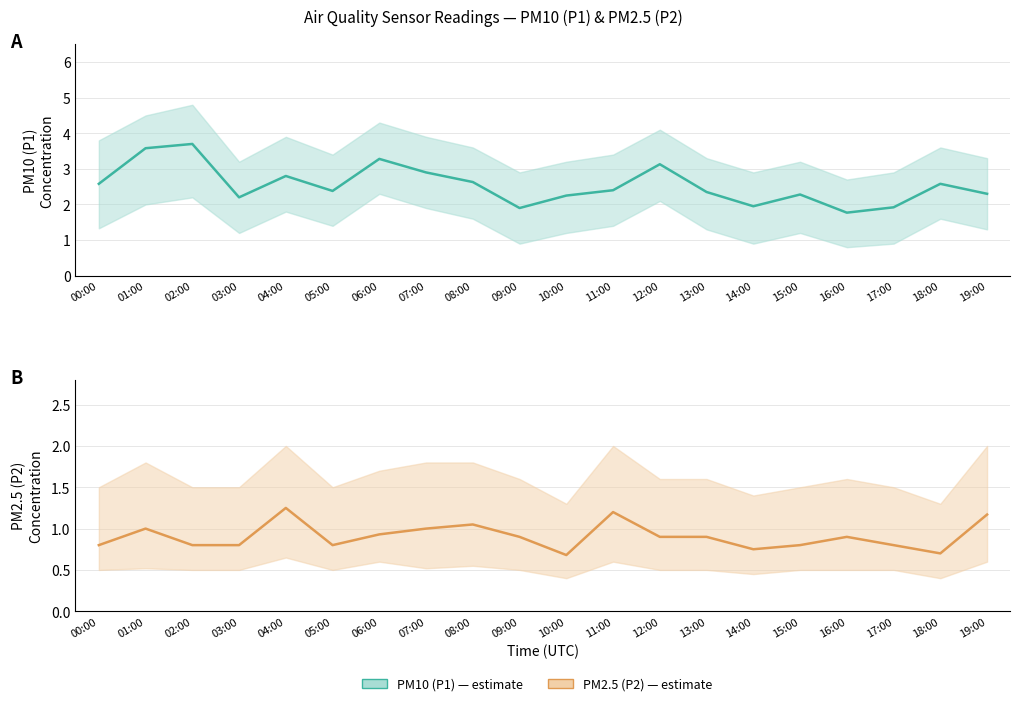

How many lines are shown in the chart?

2